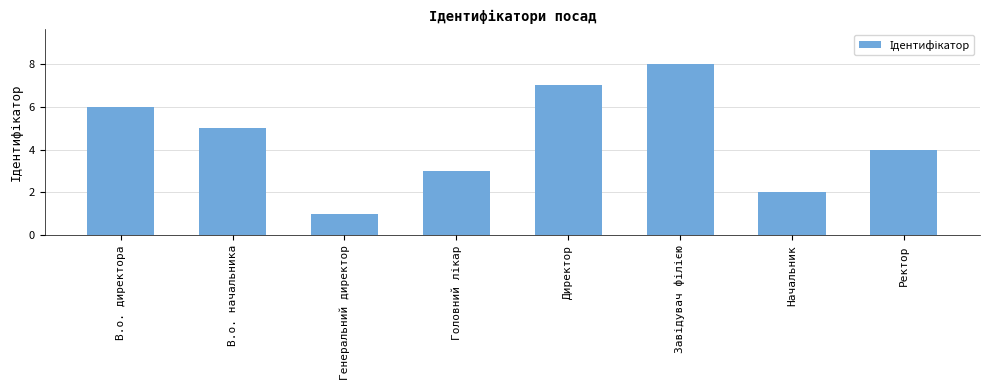

What is the difference between the second highest and second lowest values?

5